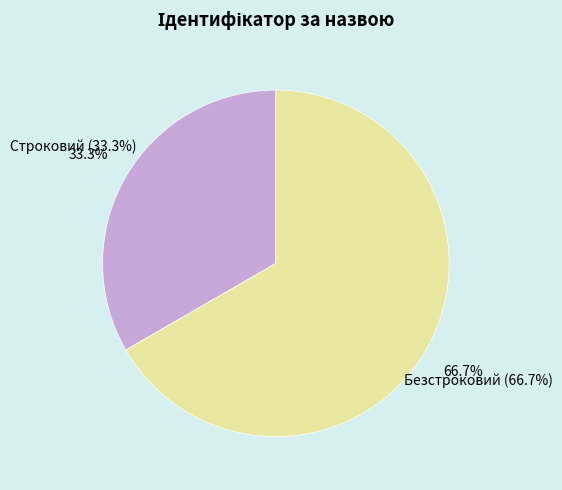

Rank the categories by value from lowest to highest.

Строковий, Безстроковий